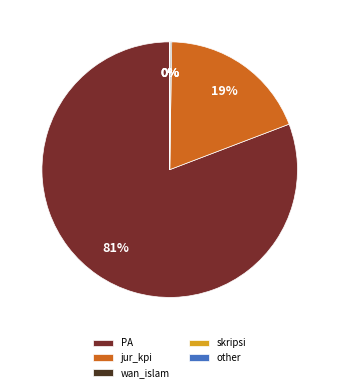

What is the largest slice in the pie chart?

PA